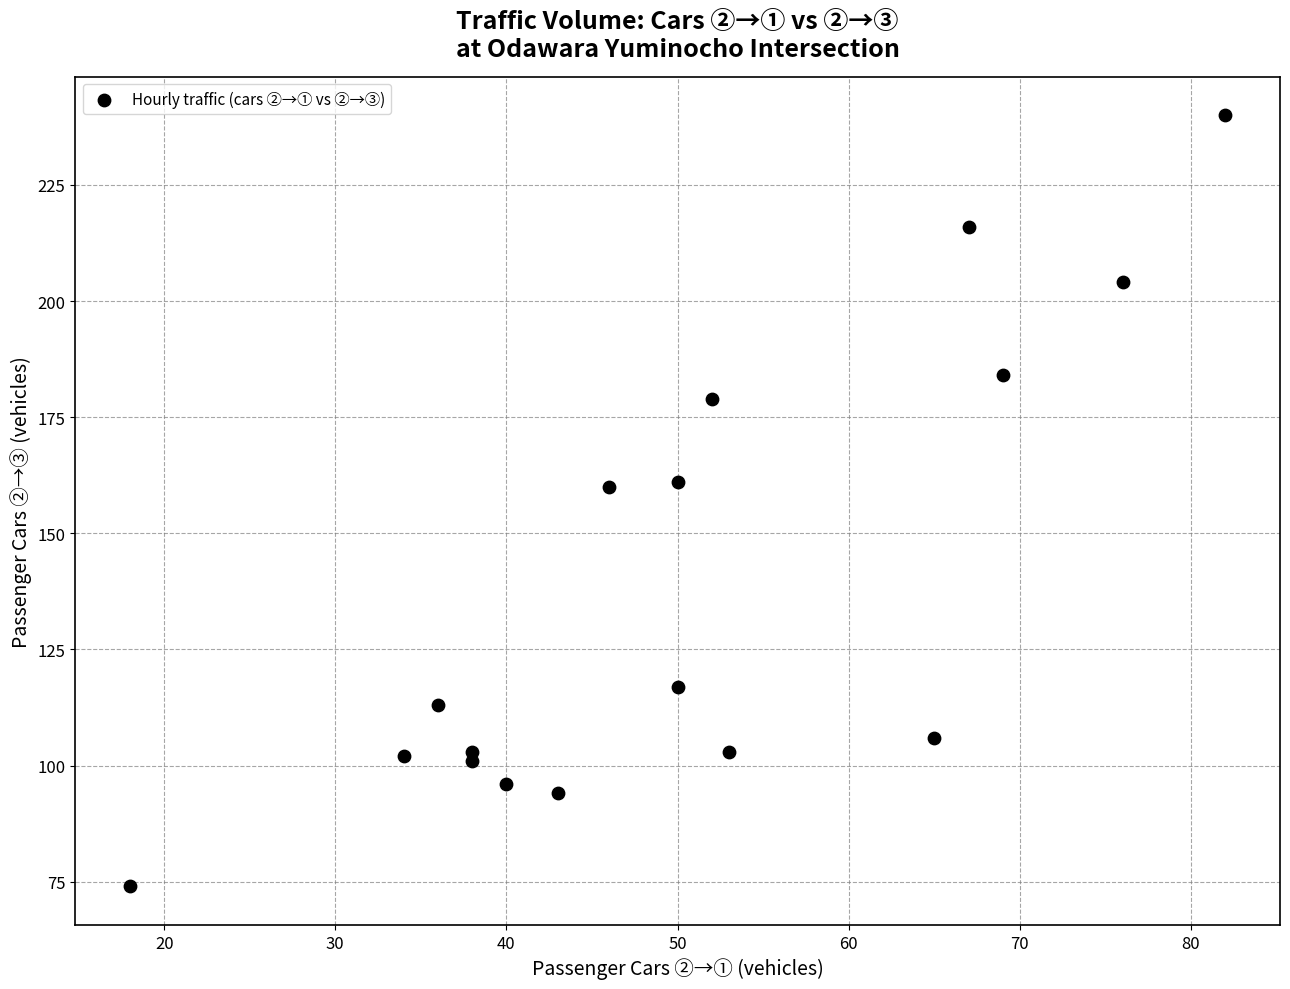

What is the range of X values (max minus min)?

64